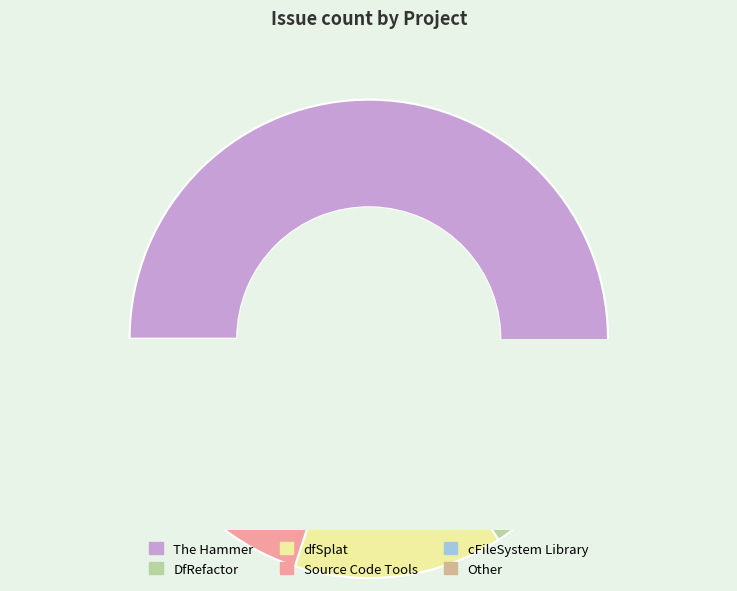

To the nearest percent, what is the difference between the Source Code Tools and cFileSystem Library slice percentages?

7%